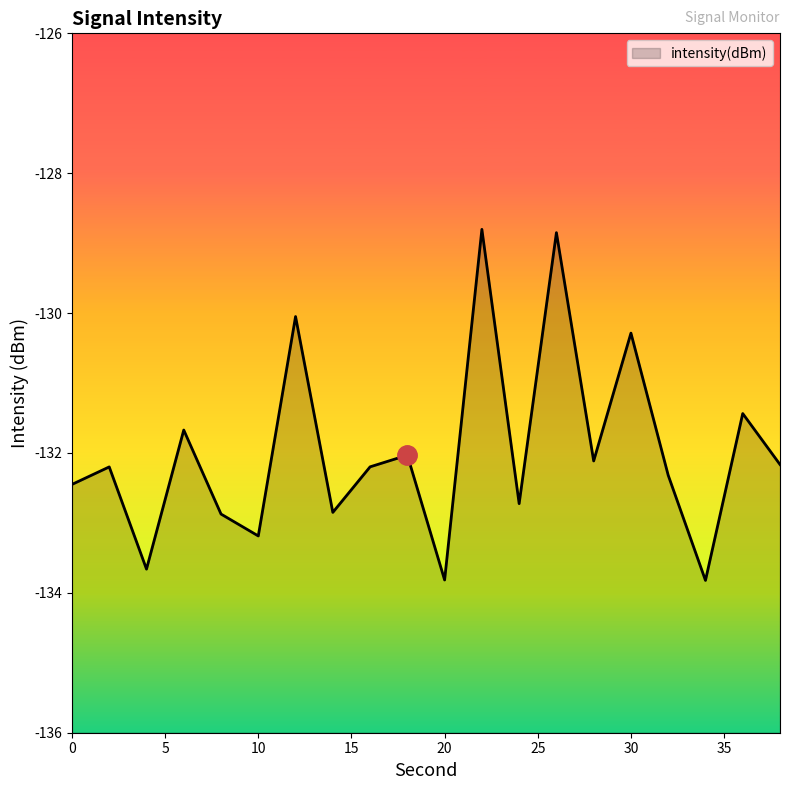

What is the sum of the values at 28 and 22?

-260.9